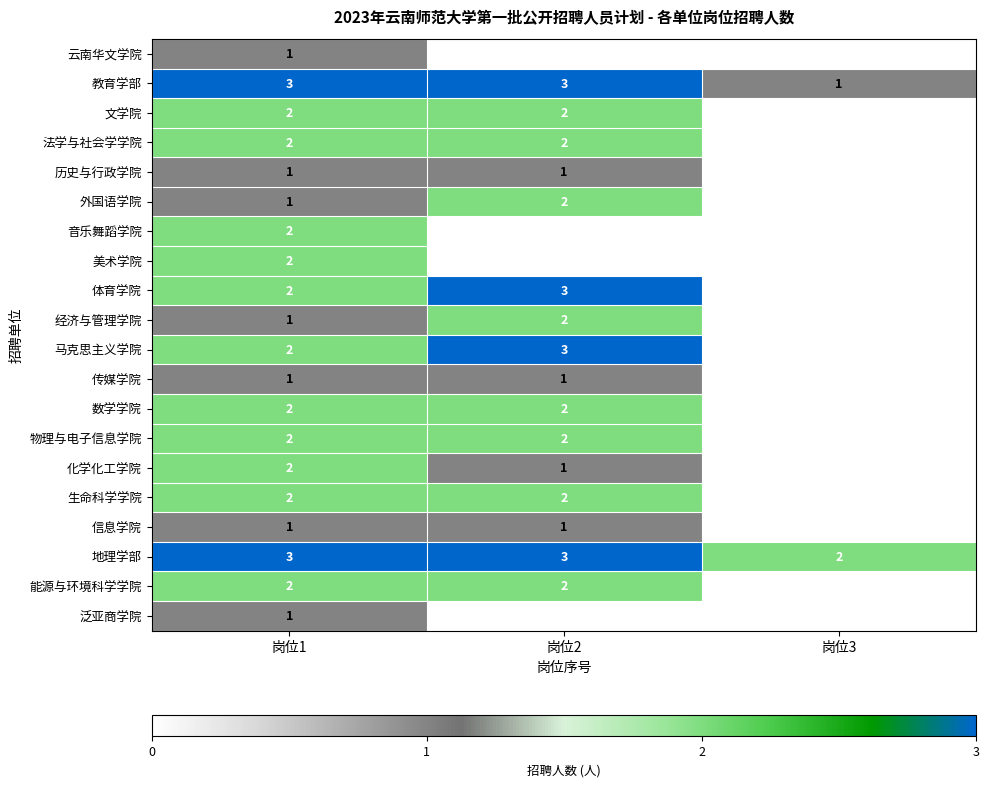

What is the spread (max minus min) of values at 岗位1?

2